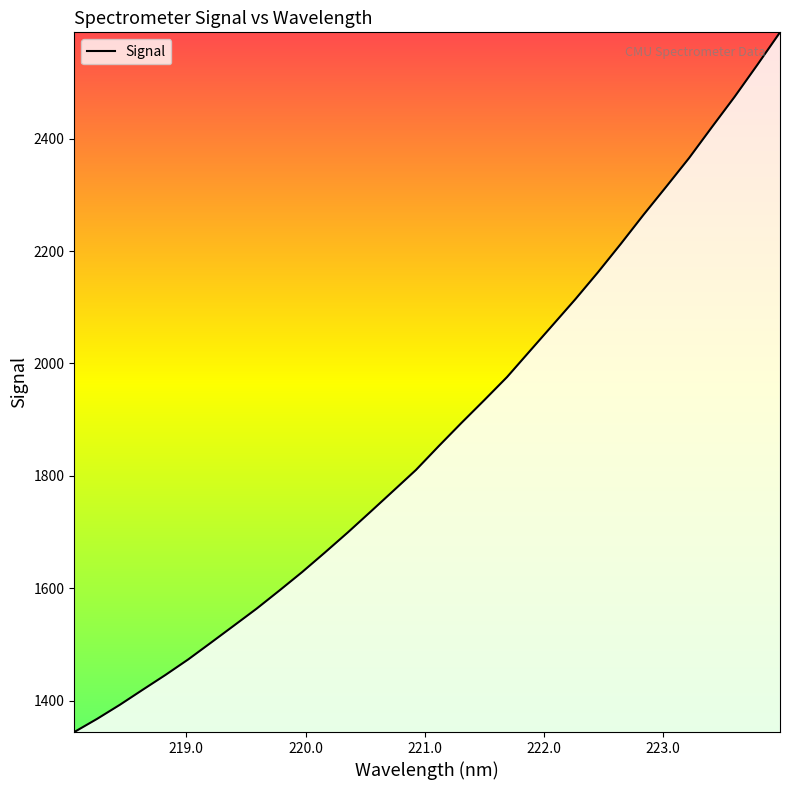

What is the difference between the maximum and minimum values?

1245.4